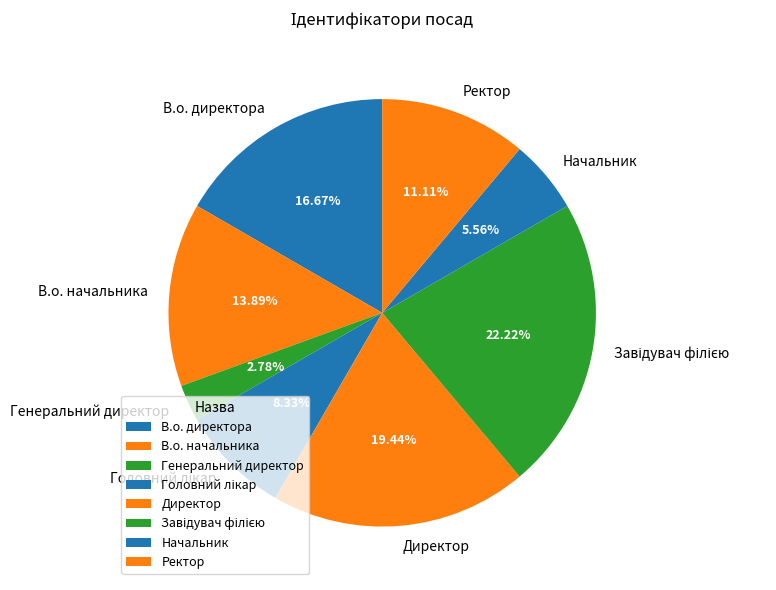

Which category has the smallest portion of the pie?

Генеральний директор